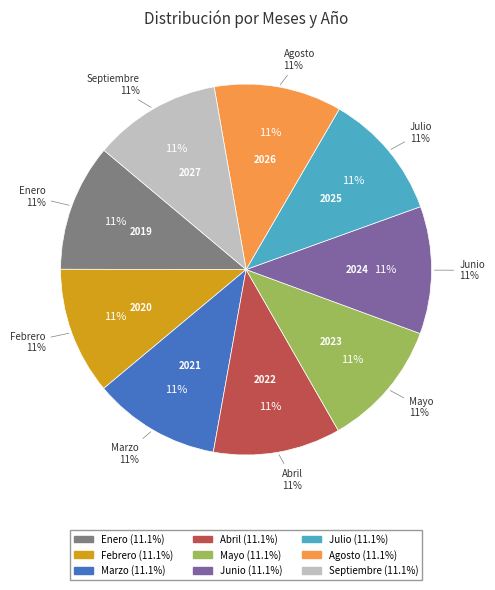

How many segments does this pie chart have?

9